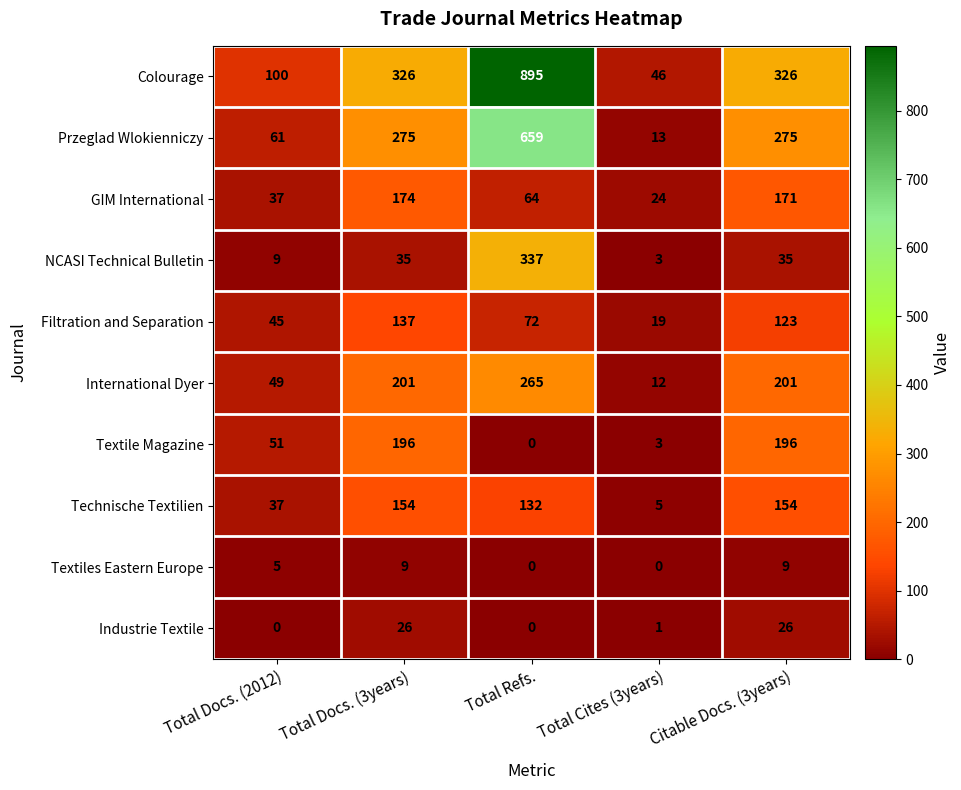

What is the spread (max minus min) of values at Citable Docs. (3years)?

317